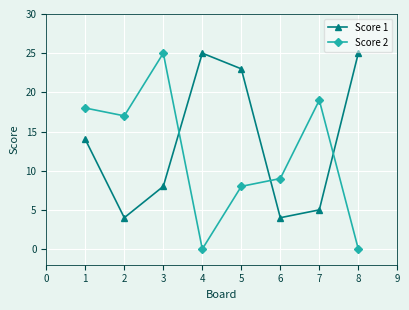

Between which two adjacent categories do Score 1 and Score 2 first intersect?

3 and 4